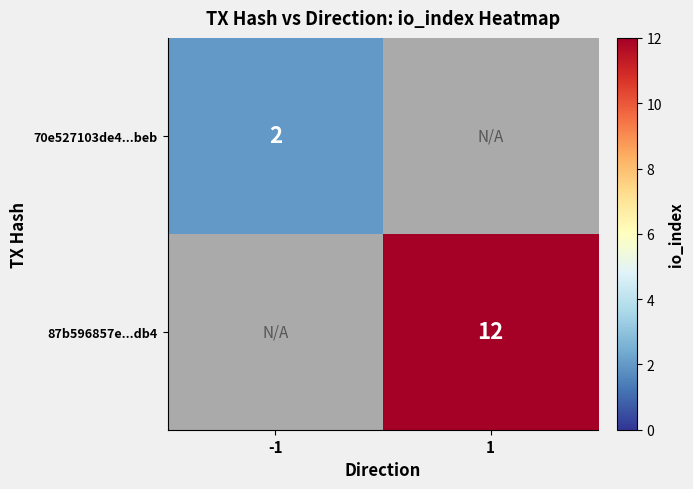

At which category does the chart reach its peak across all series?

1